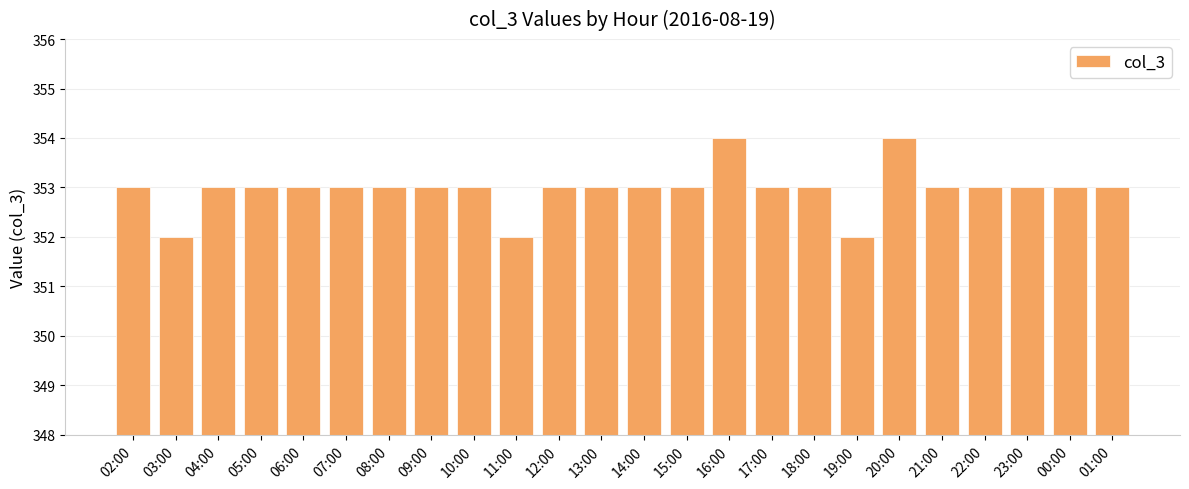

What is the label of the 10th bar from the left?

11:00